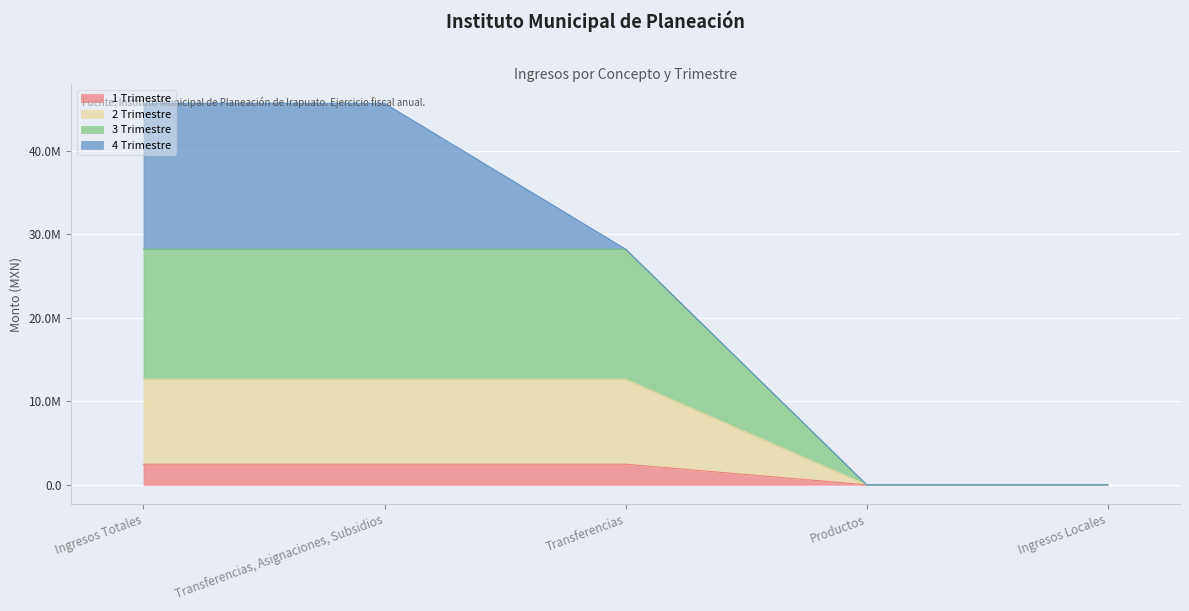

What are all the series names shown in the legend?

1 Trimestre, 2 Trimestre, 3 Trimestre, 4 Trimestre